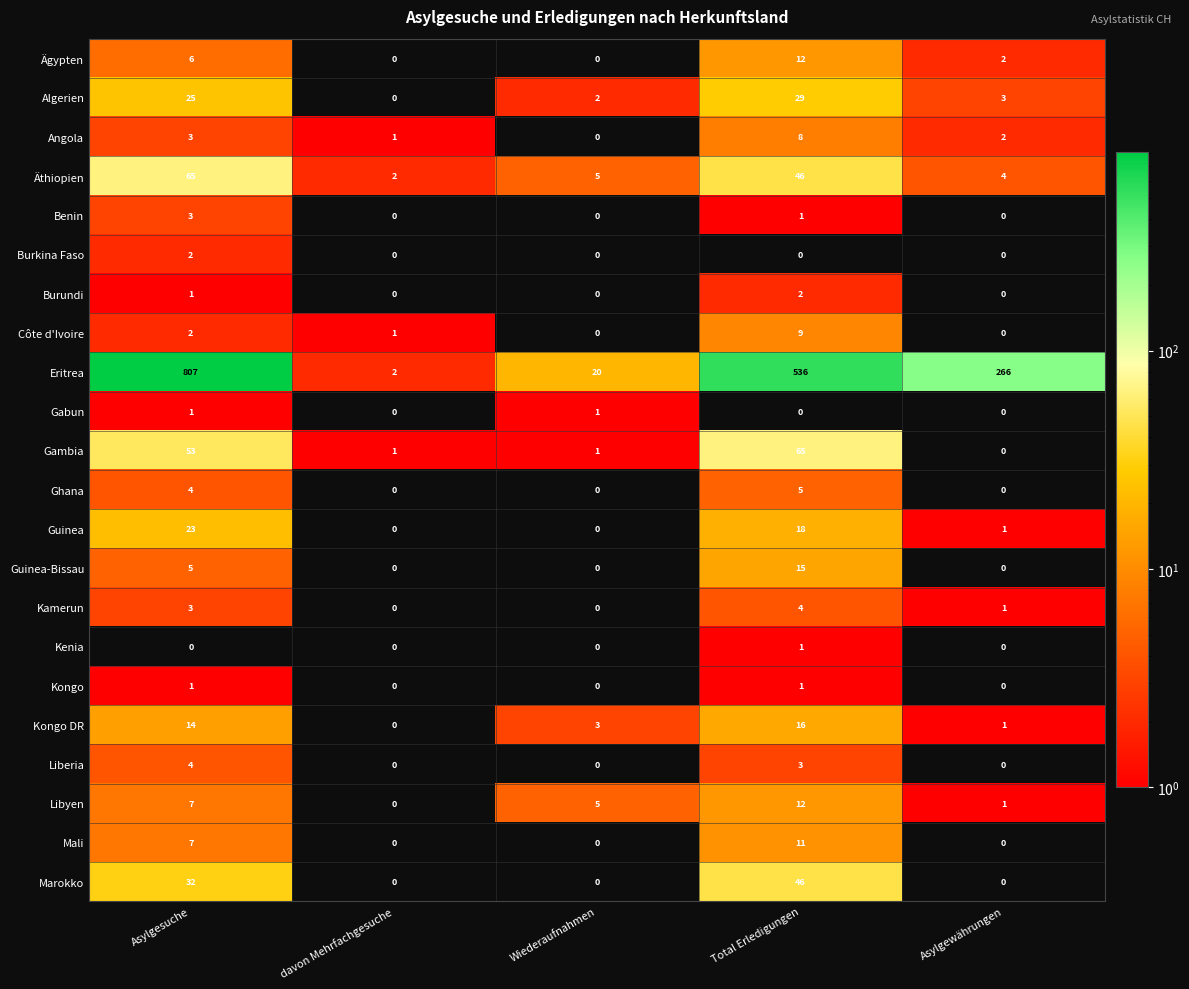

What is the difference between the maximum and minimum values in the Gambia series?

65